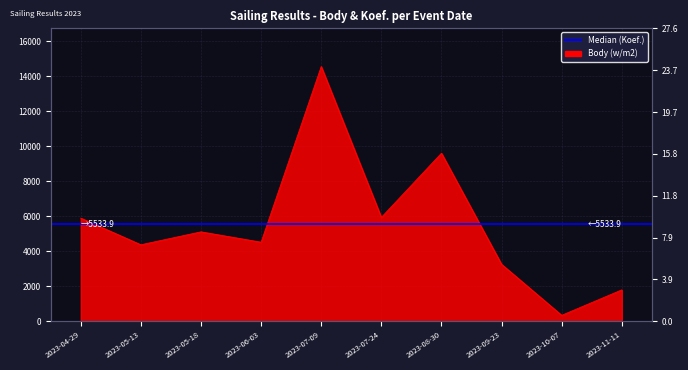

At which label does the data first exceed 5106?

2023-04-29